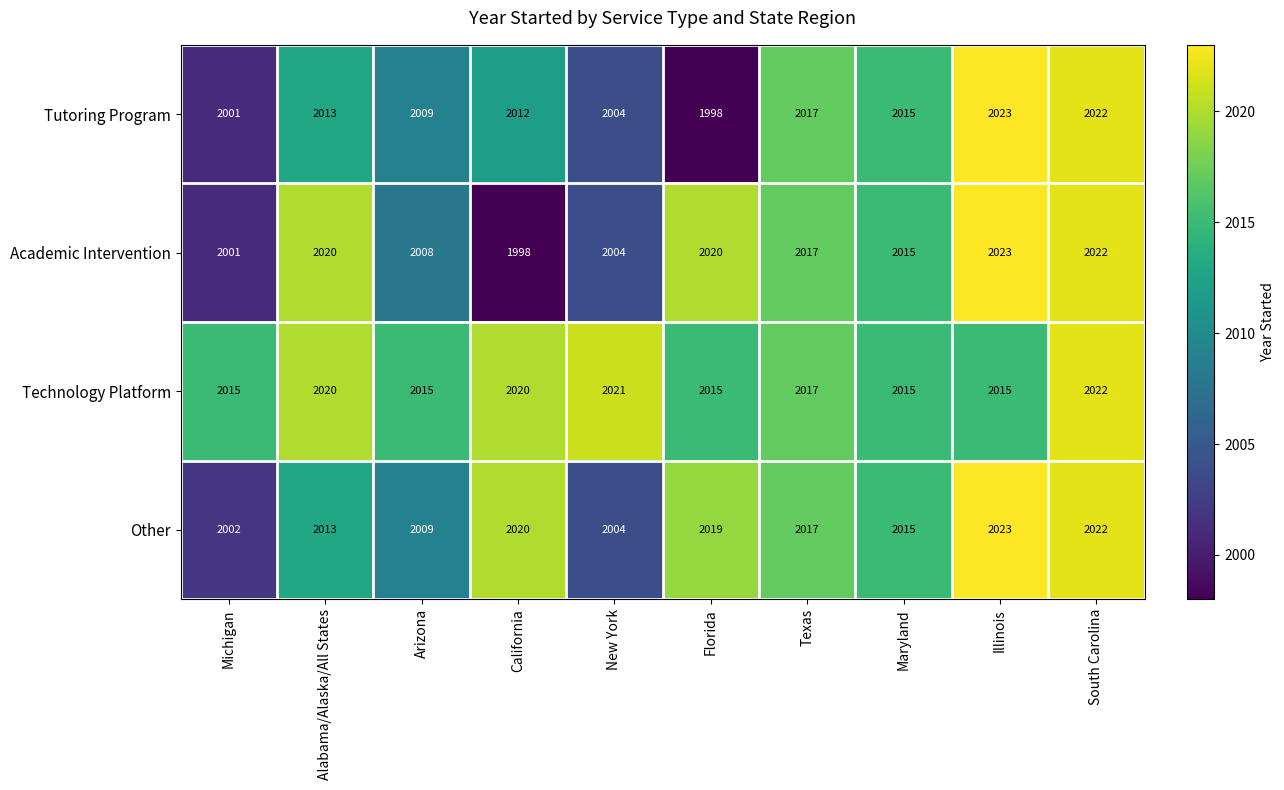

True or false: Tutoring Program has a value of 2004 at New York.

True